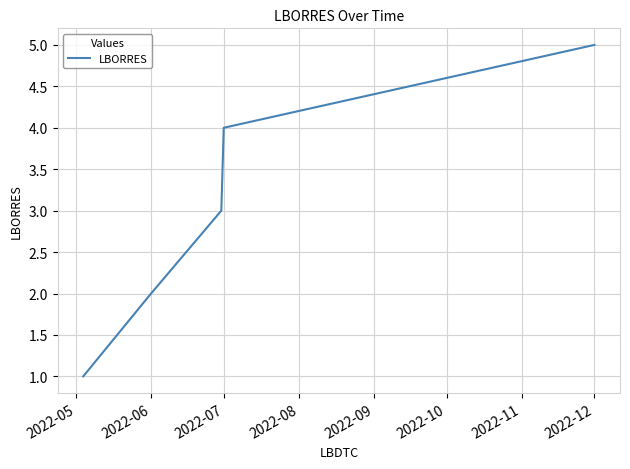

What is the difference between the maximum and second lowest values?

3